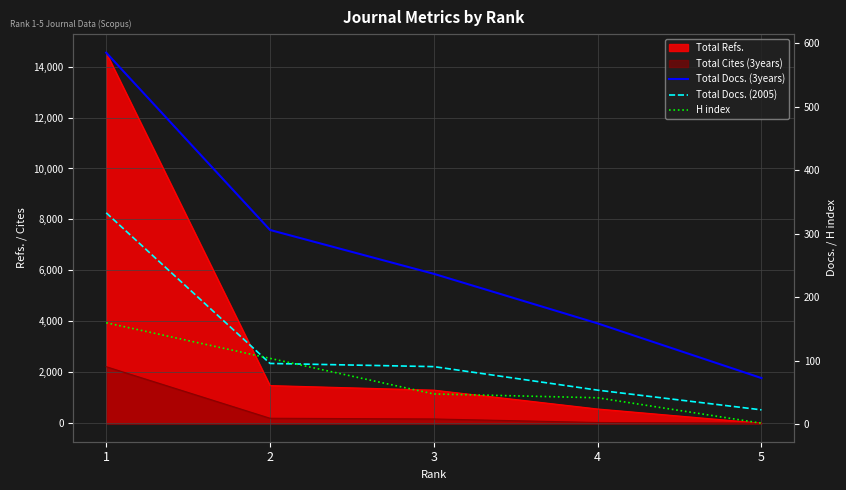

At which category is the sum across all series the highest?

1